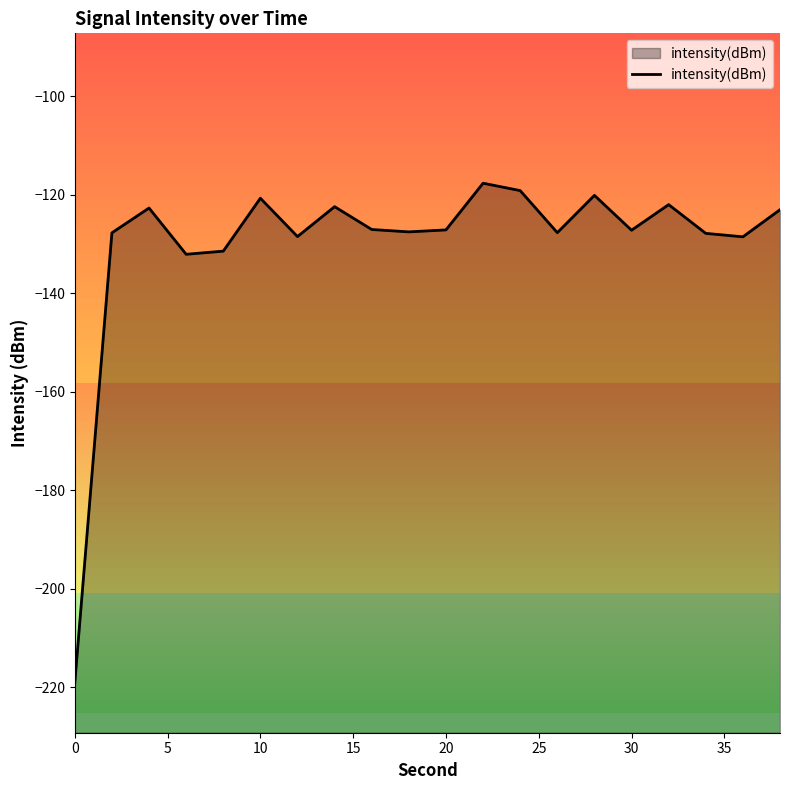

Is it true that the value at 20 is -127.2?

True